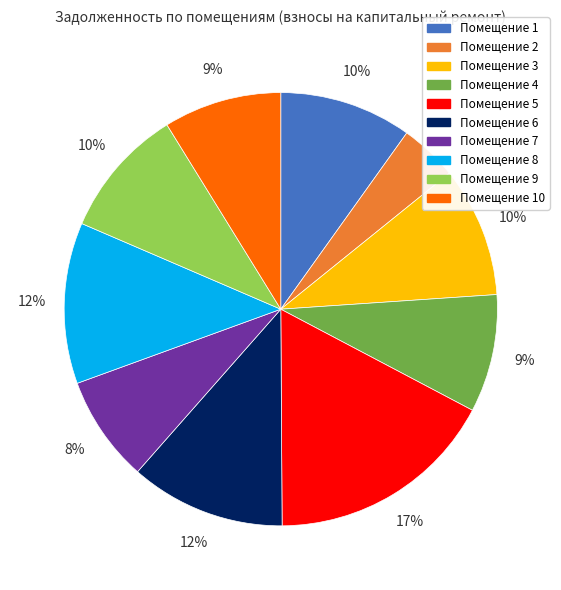

Which category has the smallest portion of the pie?

Помещение 2